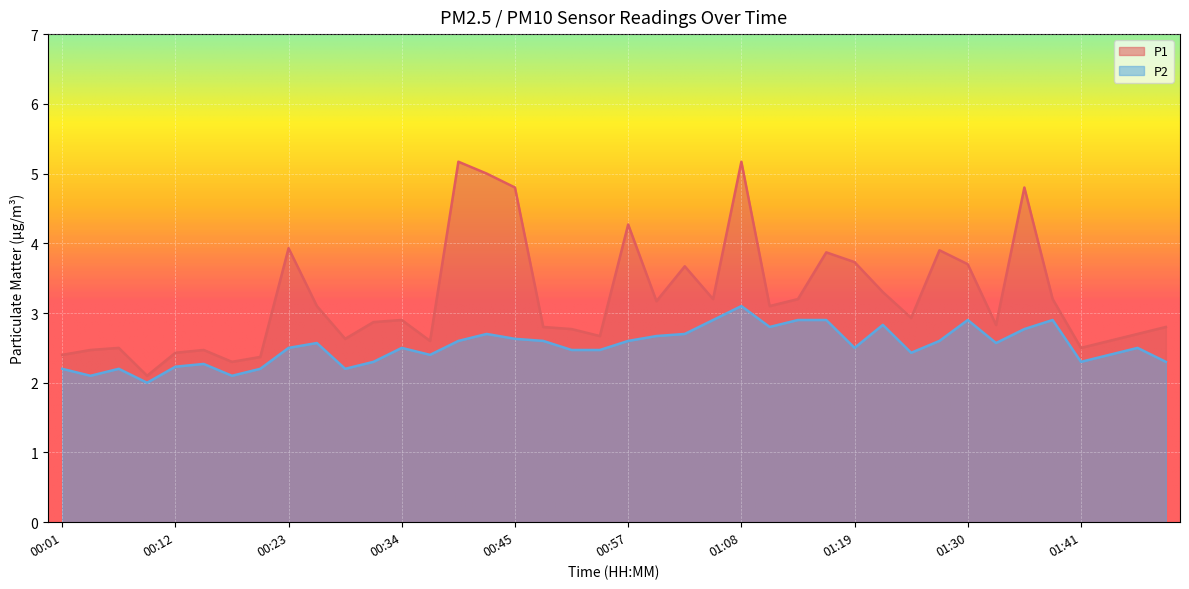

What is the approximate value of P2 at 01:25?

2.4